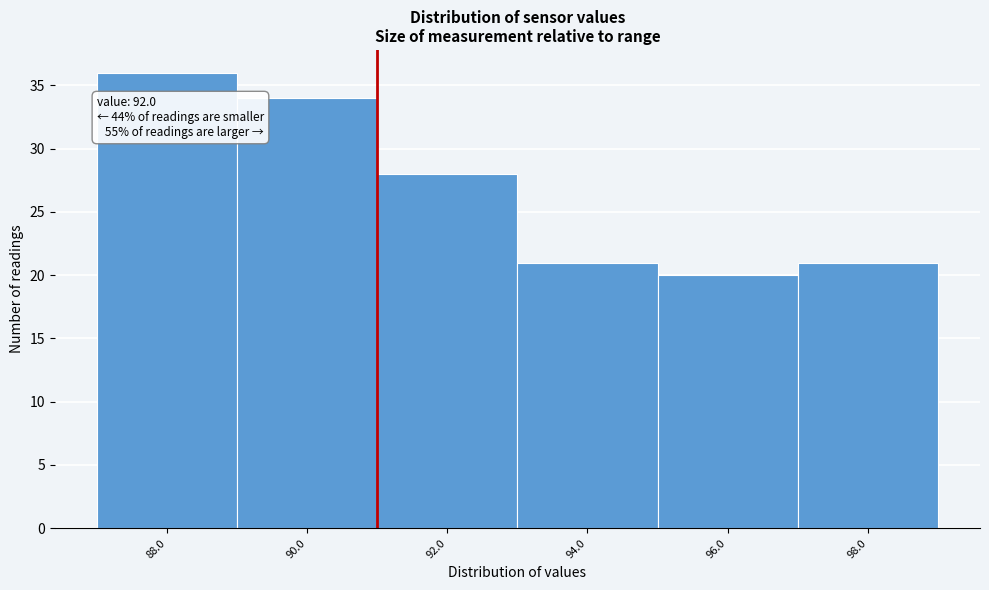

Reading right to left, transcribe all the data shown in this chart.

21	20	21	28	34	36